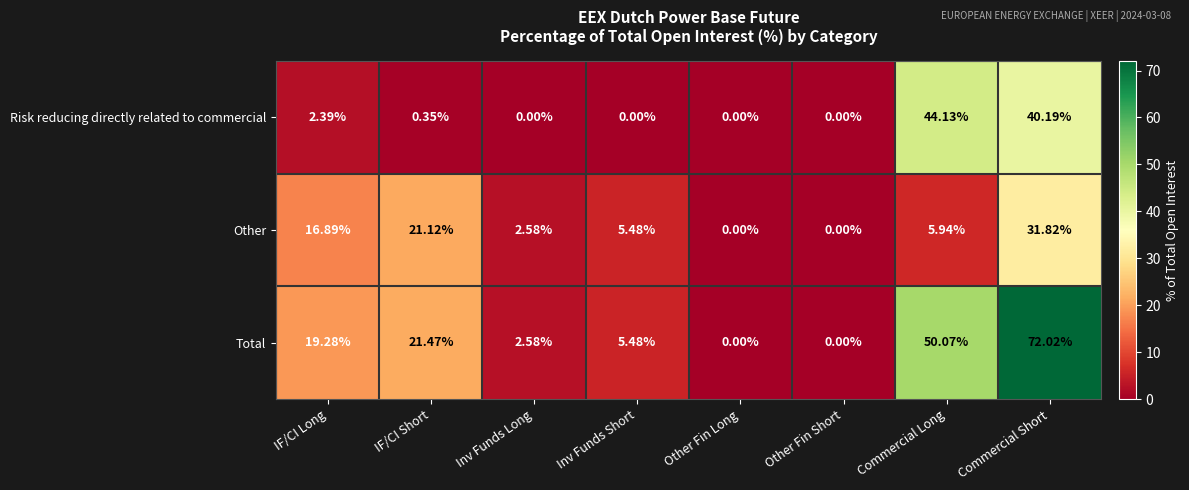

Which series has the largest range (max minus min)?

Total